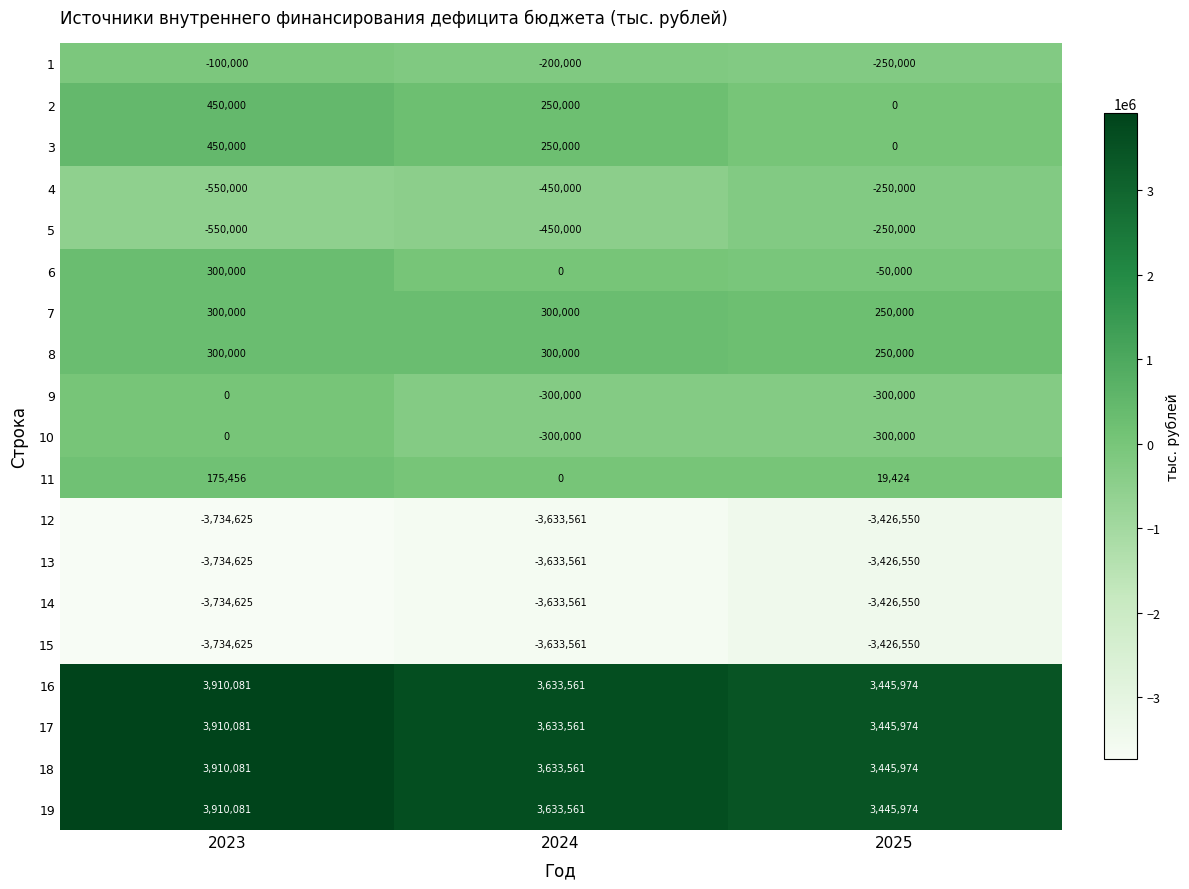

At which category is the sum across all series the highest?

2023